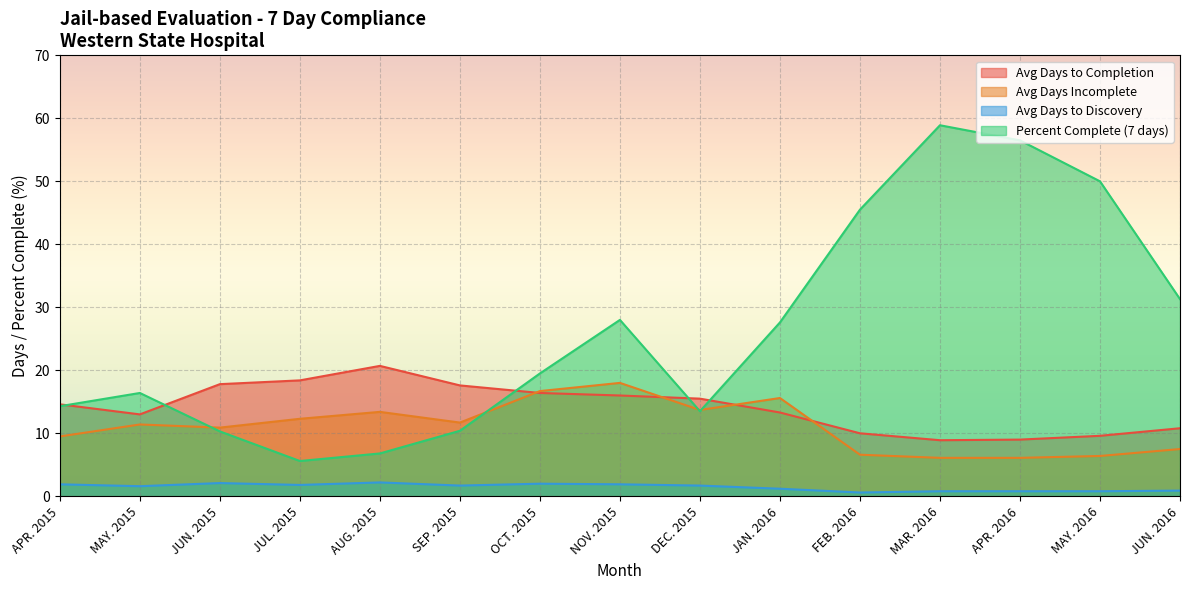

What is the greatest value displayed?

58.9